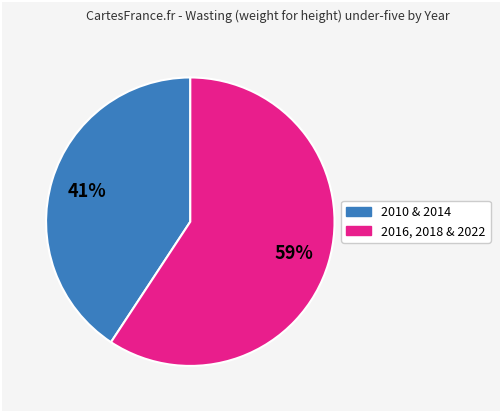

Is there a majority slice in this chart?

Yes